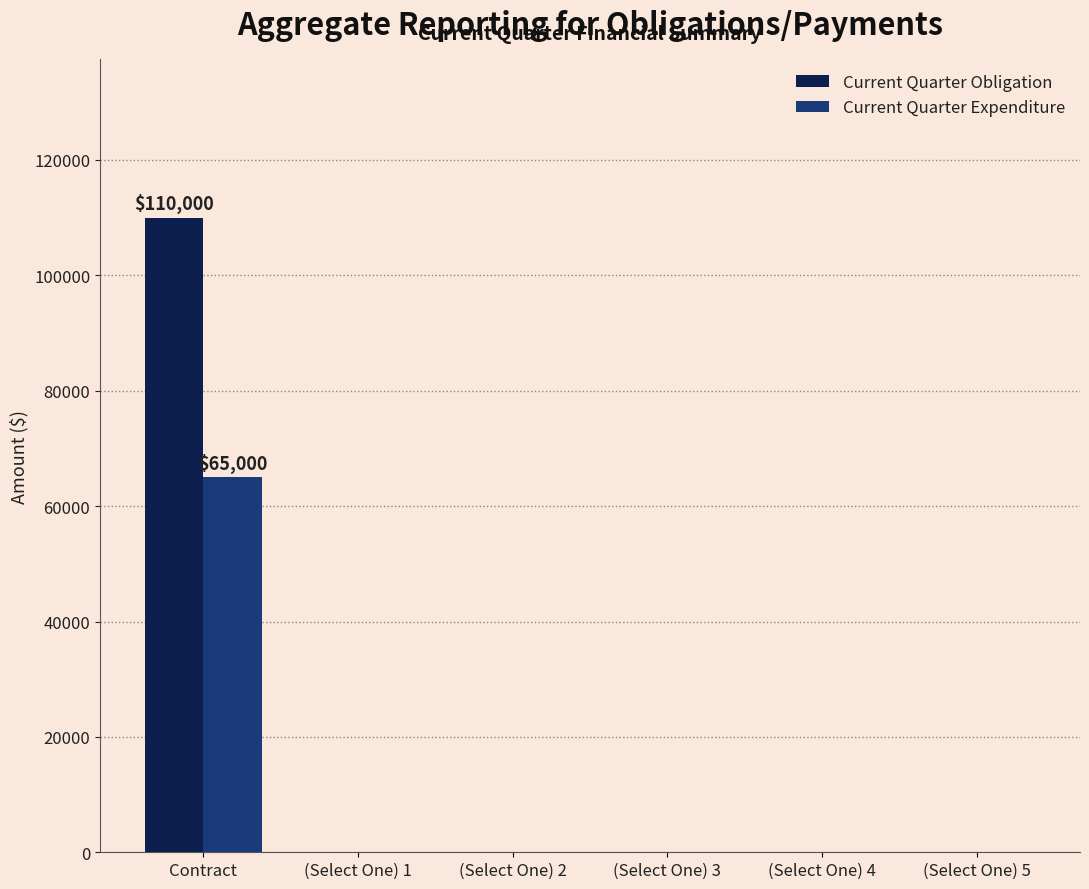

The Current Quarter Obligation series shows -38716 at (Select One) 5. True or false?

False